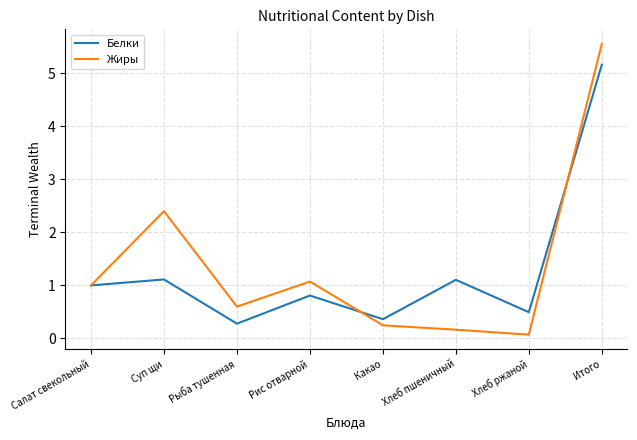

List the series in order of their peak value, lowest first.

Белки, Жиры